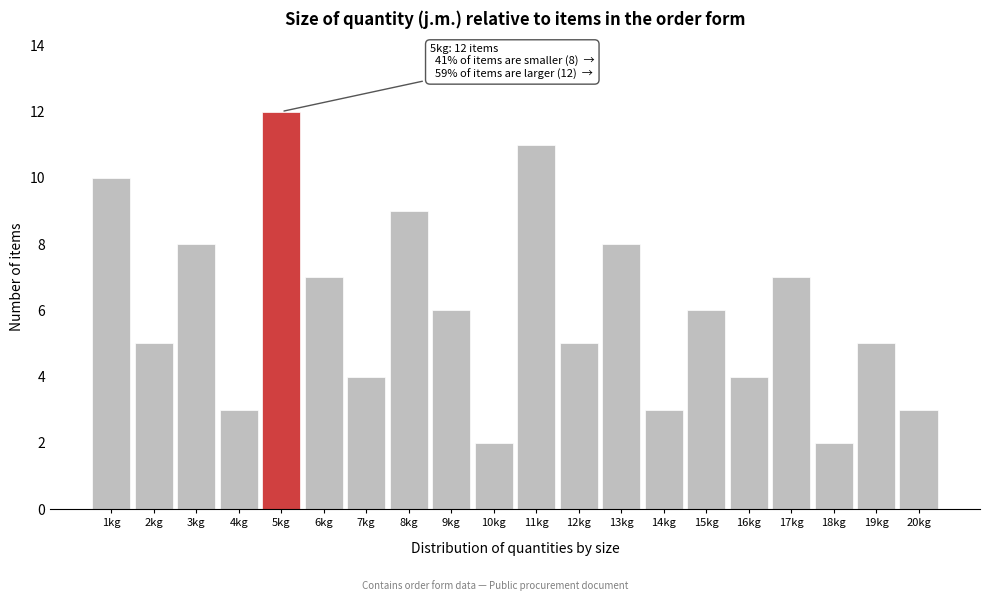

Reading left to right, what are all the values shown in this chart?

10	5	8	3	12	7	4	9	6	2	11	5	8	3	6	4	7	2	5	3